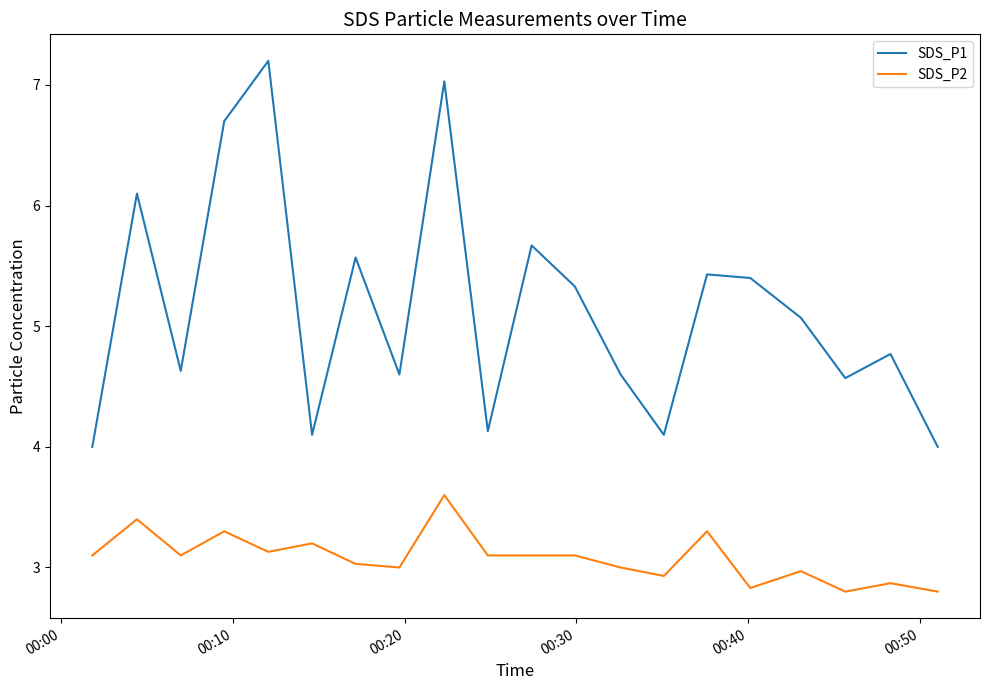

Which series has the largest range (max minus min)?

SDS_P1